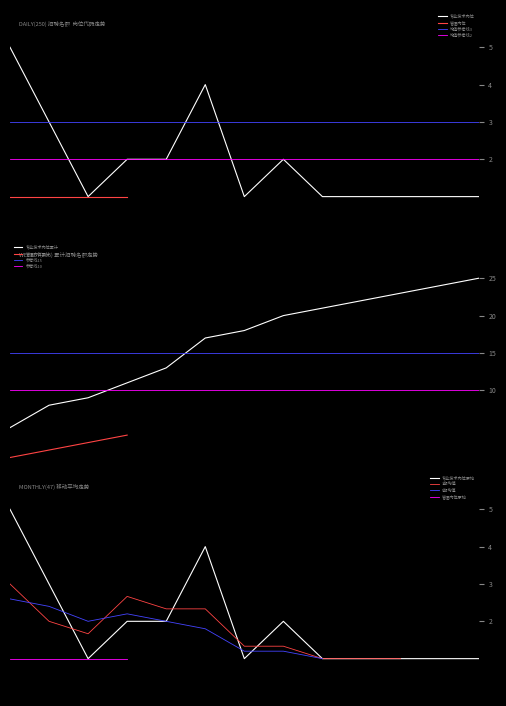

Does the chart display data point markers on the line(s)?

No